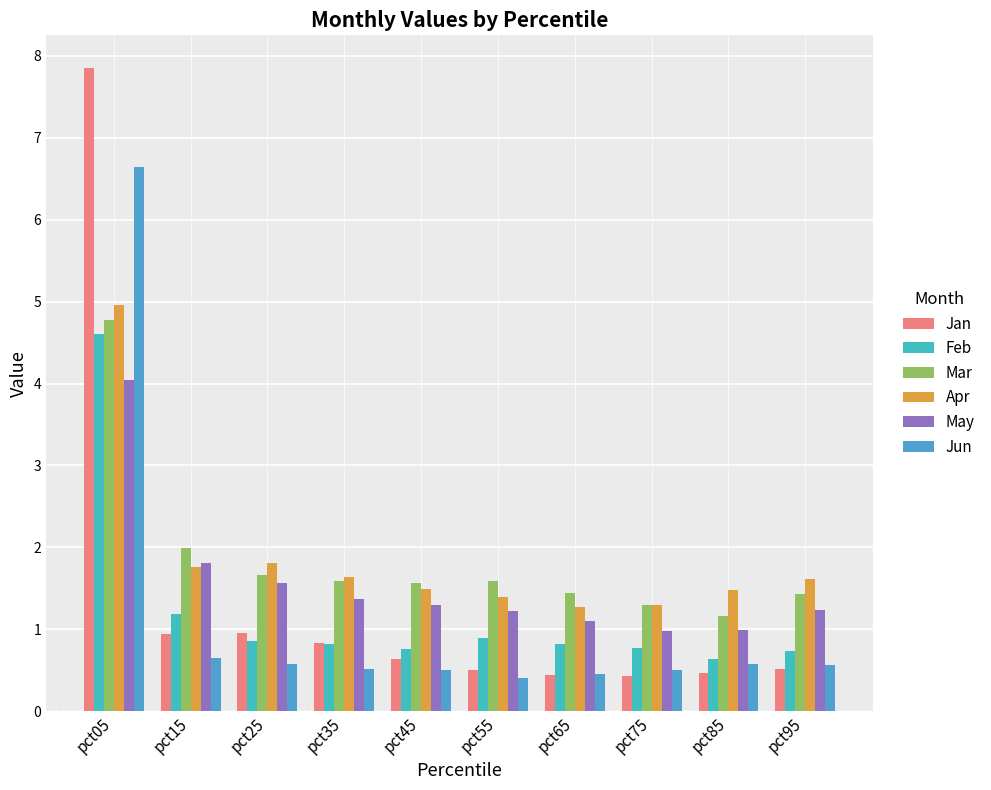

Are the bars horizontal?

No